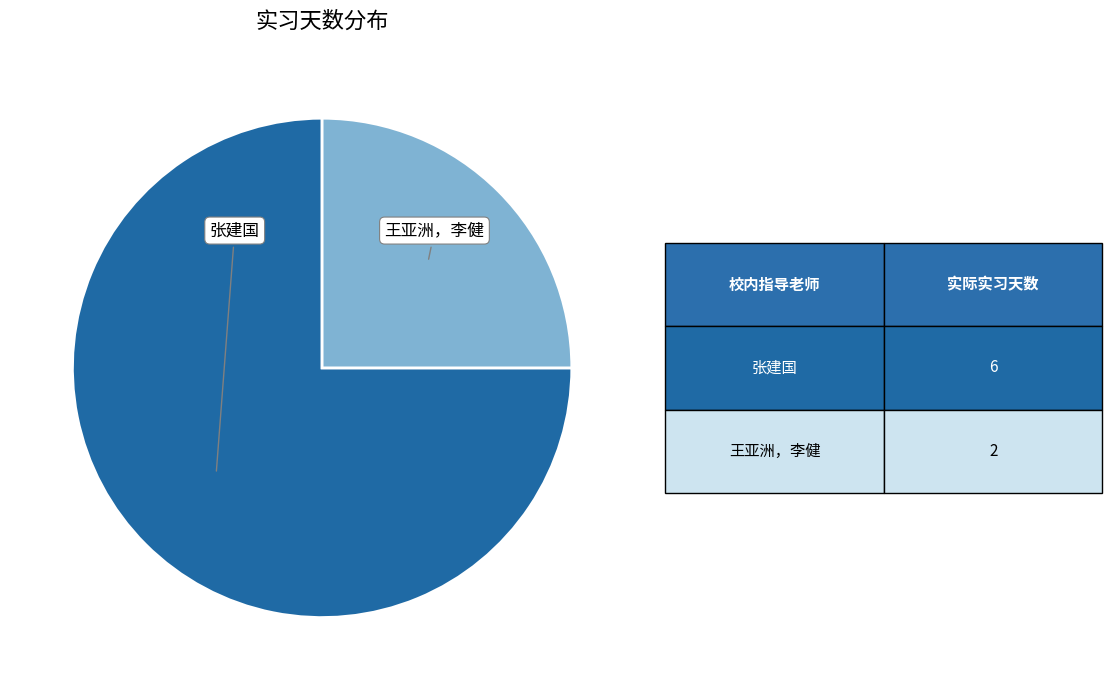

Is there any slice that represents more than half of the pie?

Yes